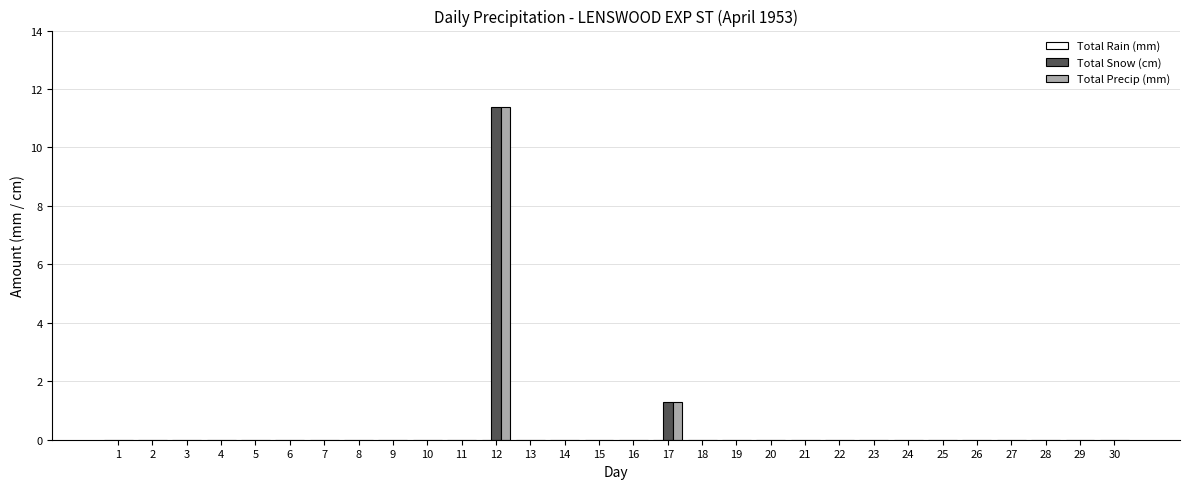

What is the sum of all Total Snow (cm) values?

12.7